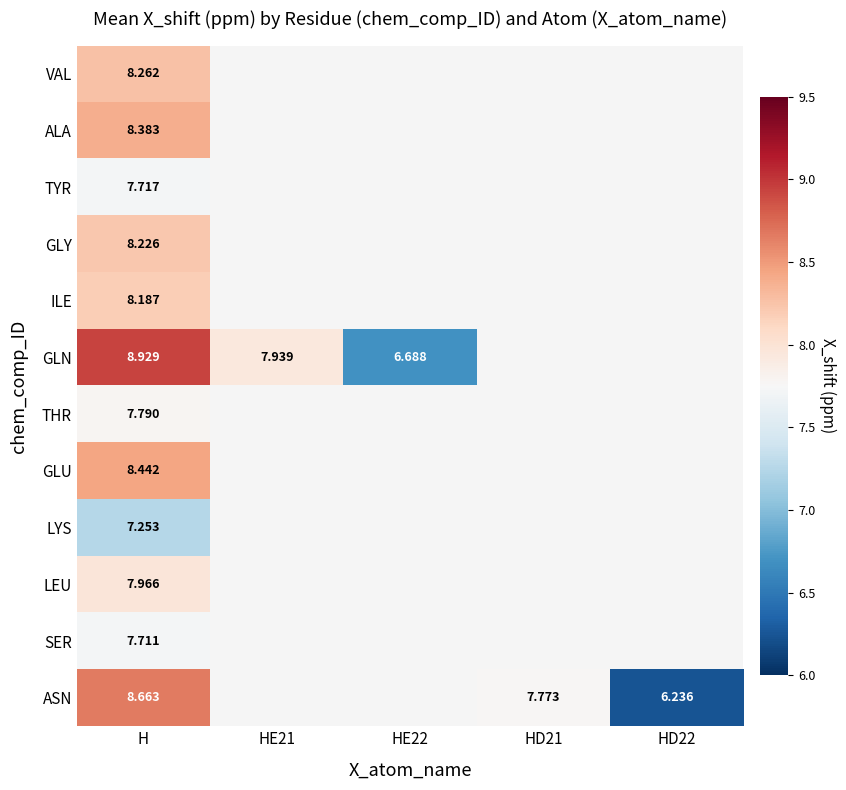

At which category is the sum across all series the highest?

H